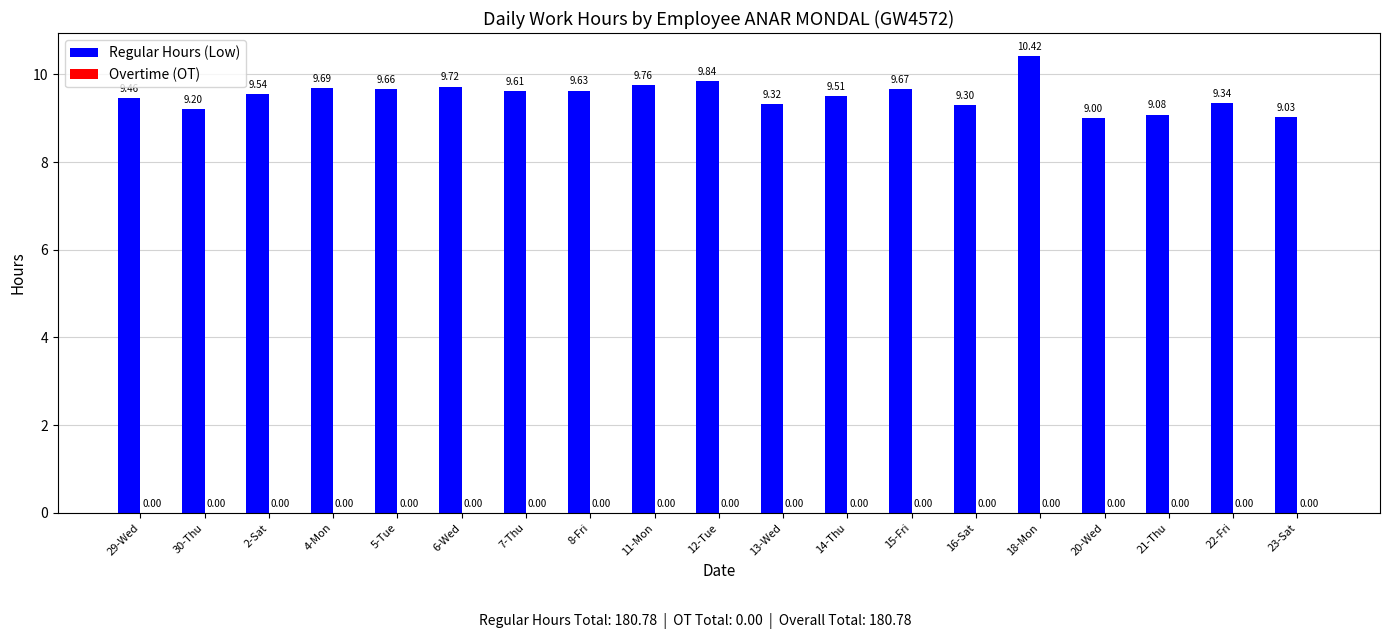

How many categories are shown in the chart?

19